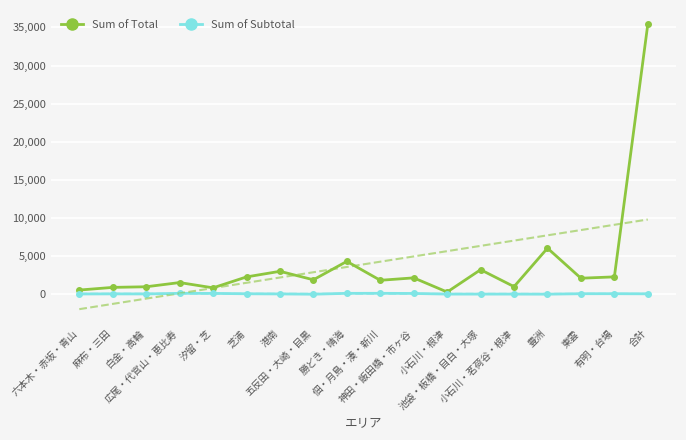

What is the difference between the maximum and minimum values in the Sum of Subtotal series?

117